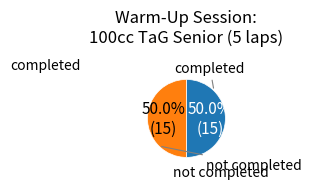

Combined, what portion of the pie is completed and not completed?

100.0%